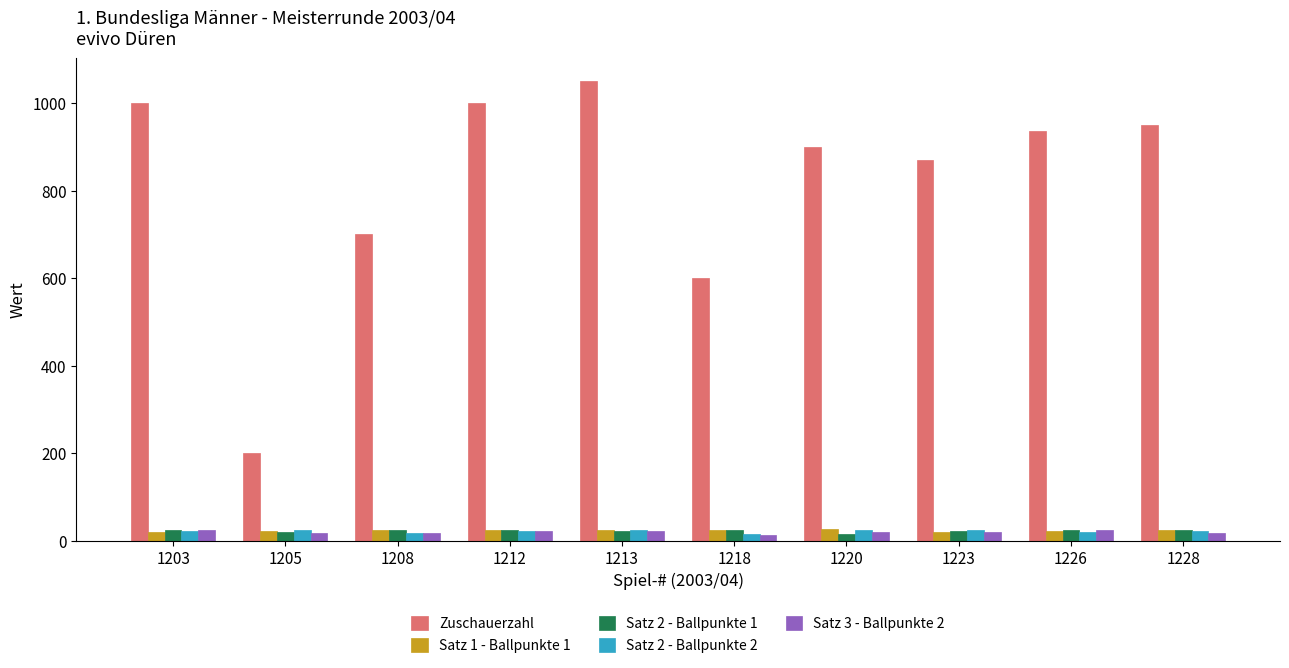

What is the difference between the maximum and minimum values in the Zuschauerzahl series?

850